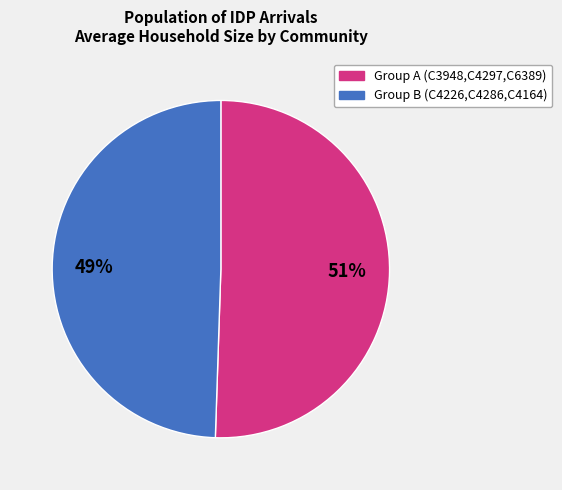

Does any single category account for the majority?

Yes